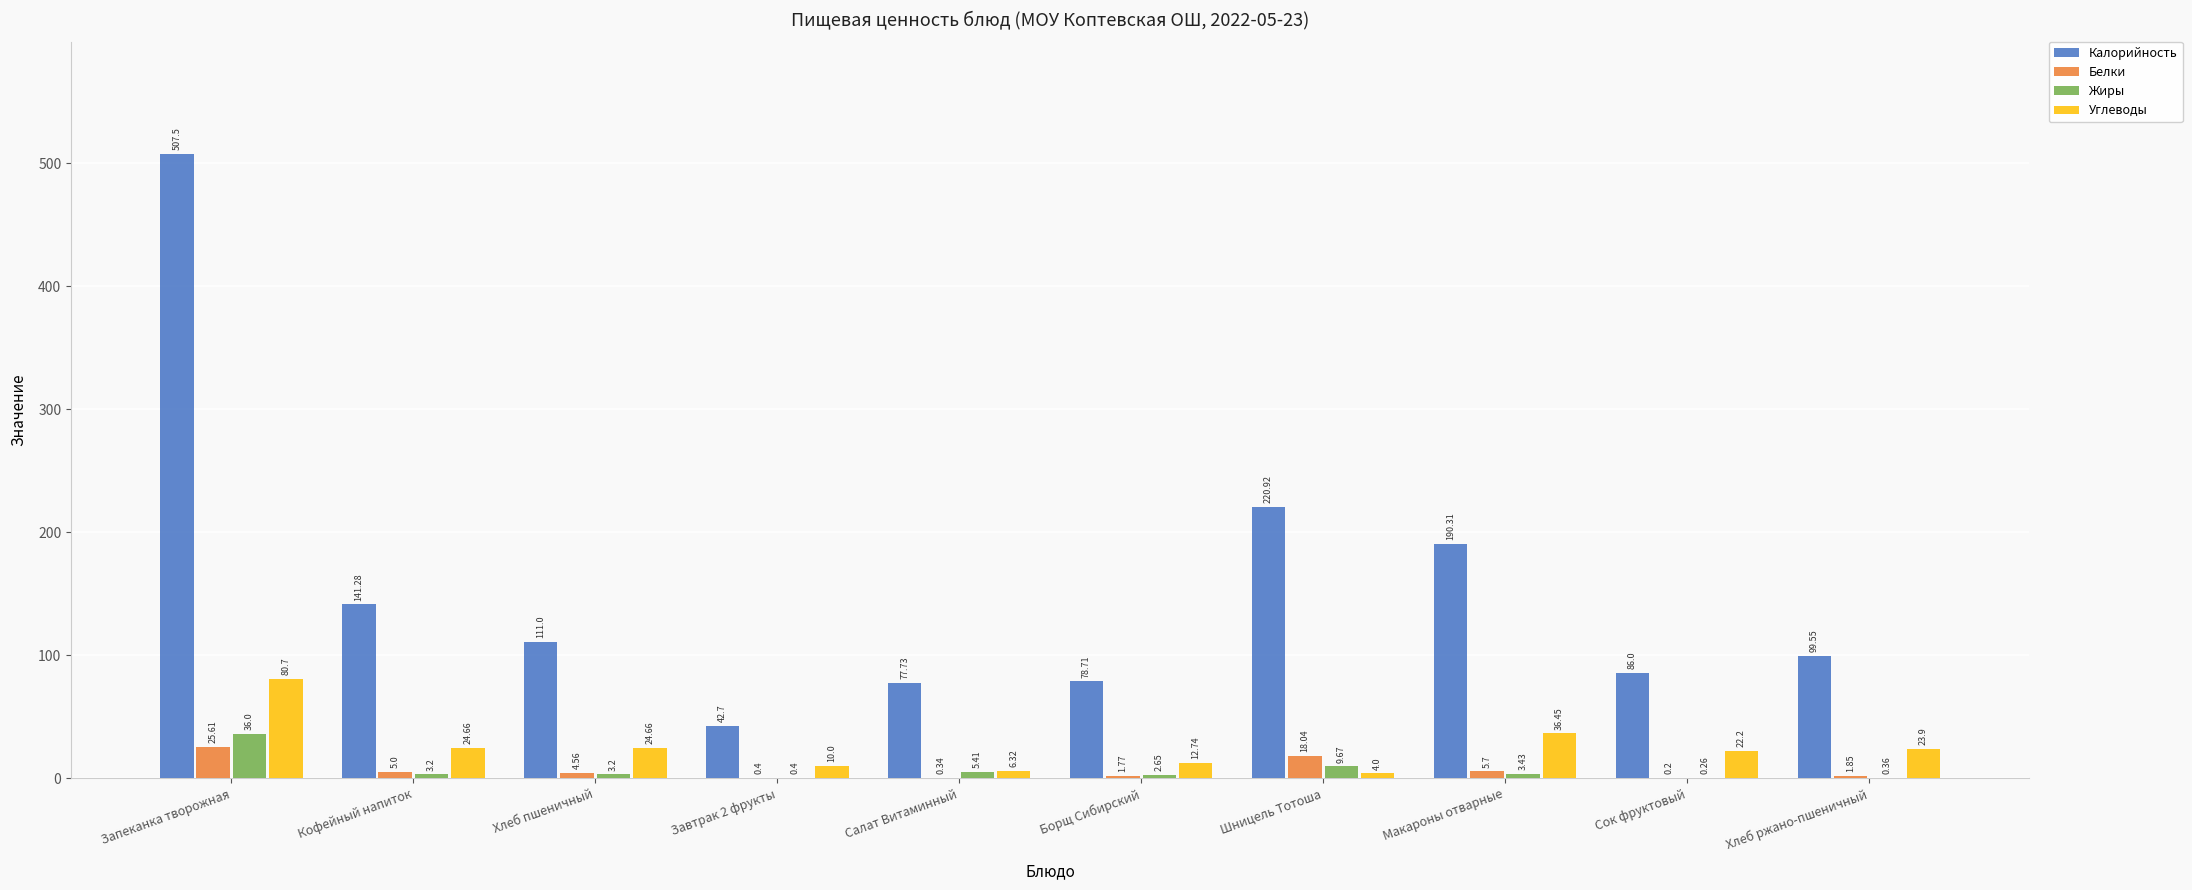

Between Хлеб пшеничный and Шницель Тотоша, which series saw the biggest shift?

Калорийность